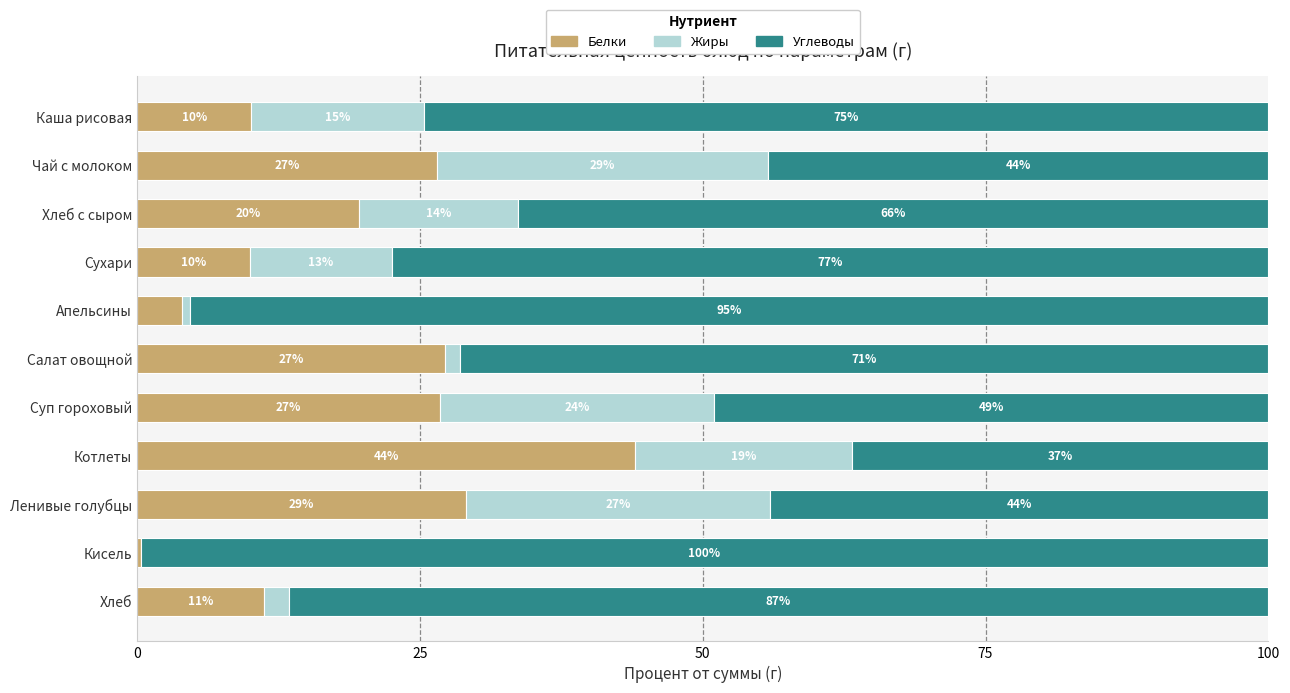

What value does the Белки series have at Ленивые голубцы?

29.0